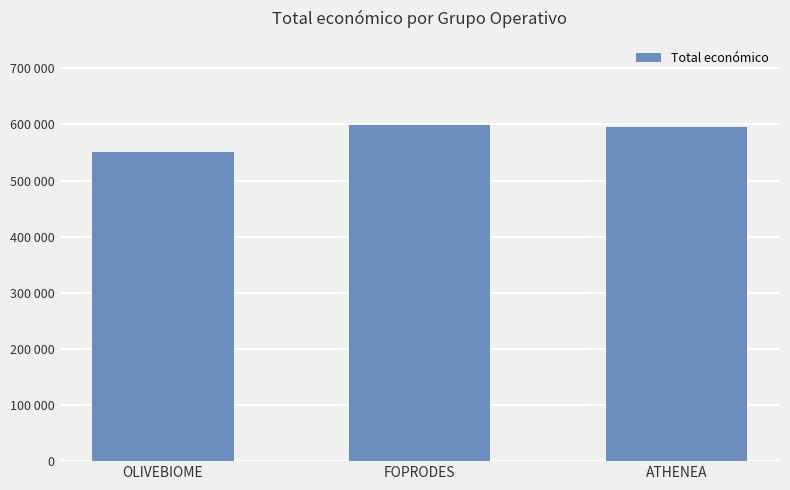

Does the chart contain any negative values?

No